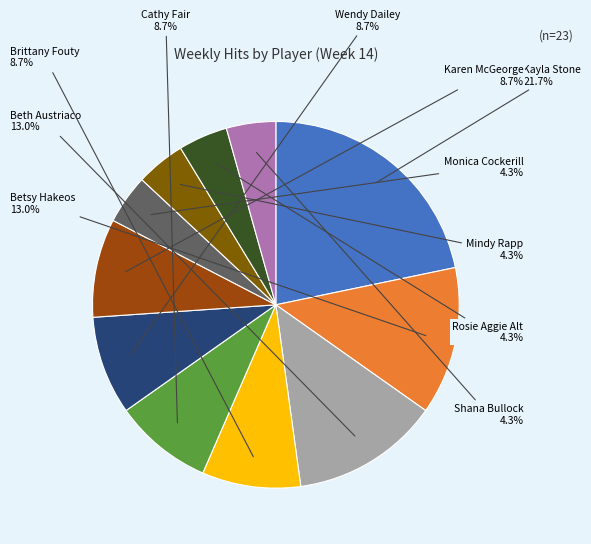

Does Beth Austriaco represent more than half of the total?

No